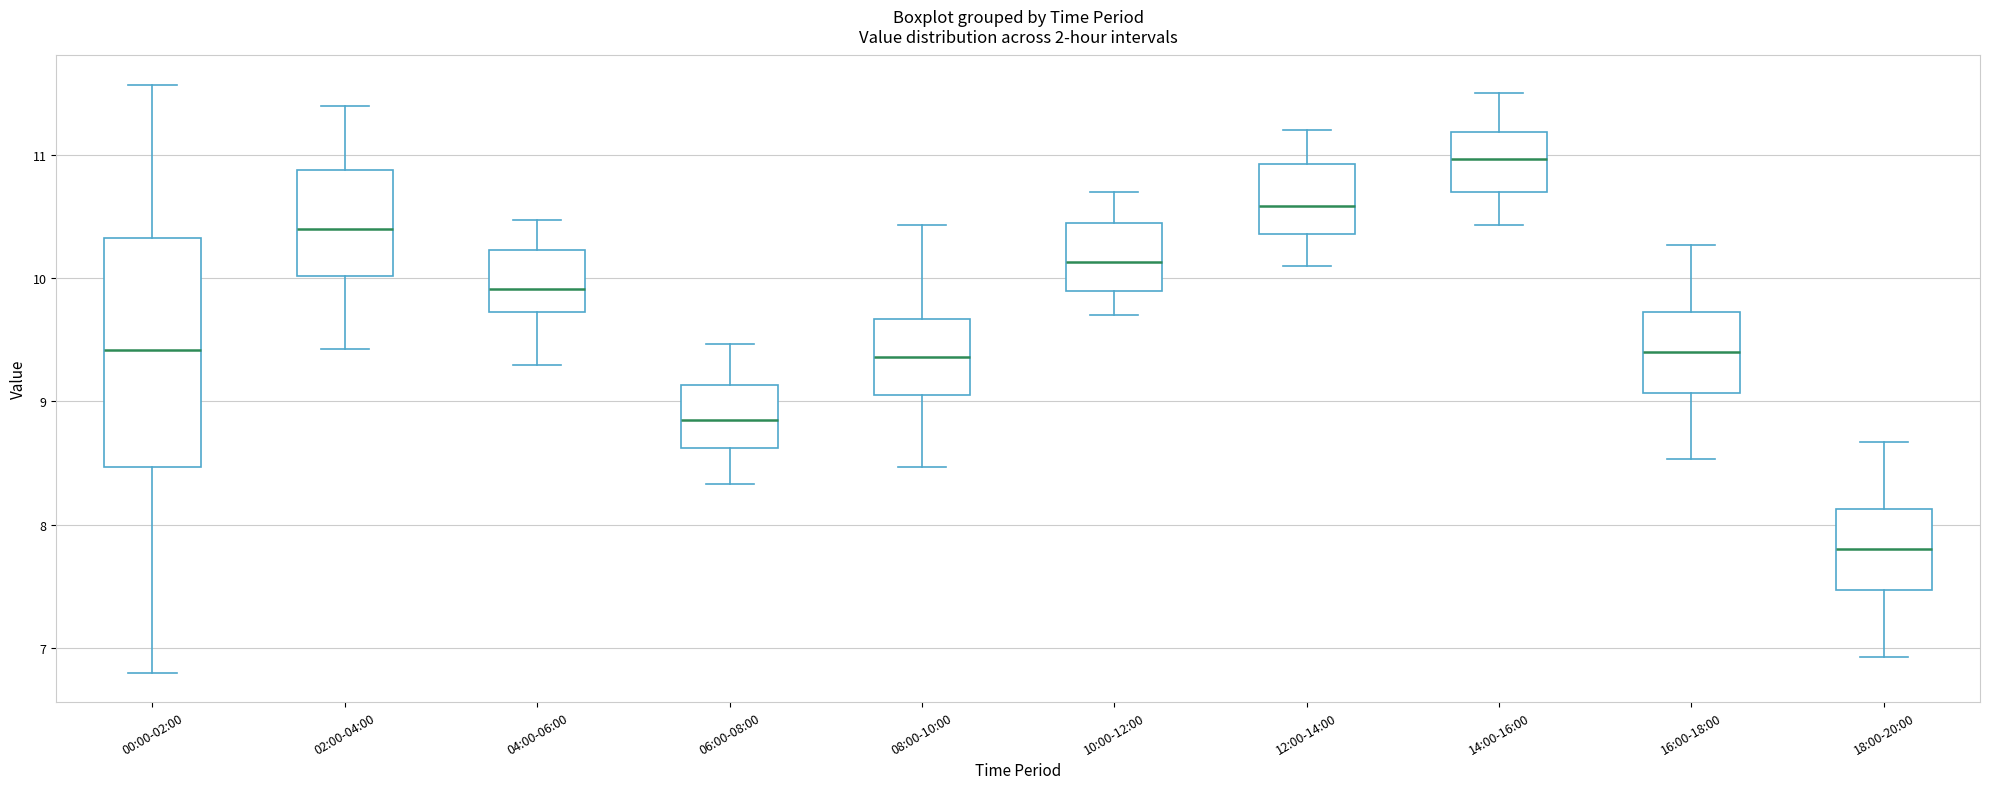

Reading left to right, read every box against the y-axis: the position of its median line, the range the box covers, and the ends of its whiskers. The values are not printed on the chart, so give them approximately, as read against the axis.

00:00-02:00: median 9.4, box 8.5 to 10.3, whiskers 6.8 to 11.6
02:00-04:00: median 10.4, box 10.0 to 10.9, whiskers 9.4 to 11.4
04:00-06:00: median 9.9, box 9.7 to 10.2, whiskers 9.3 to 10.5
06:00-08:00: median 8.9, box 8.6 to 9.1, whiskers 8.3 to 9.5
08:00-10:00: median 9.4, box 9.1 to 9.7, whiskers 8.5 to 10.4
10:00-12:00: median 10.1, box 9.9 to 10.4, whiskers 9.7 to 10.7
12:00-14:00: median 10.6, box 10.4 to 10.9, whiskers 10.1 to 11.2
14:00-16:00: median 11.0, box 10.7 to 11.2, whiskers 10.4 to 11.5
16:00-18:00: median 9.4, box 9.1 to 9.7, whiskers 8.5 to 10.3
18:00-20:00: median 7.8, box 7.5 to 8.1, whiskers 6.9 to 8.7